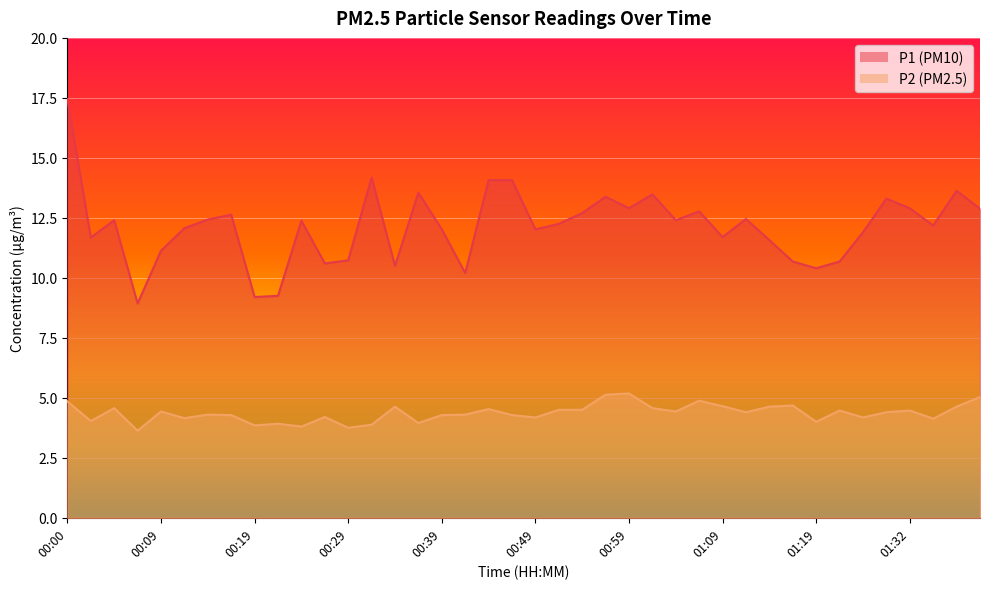

Read the P1 value at 00:39.

12.0